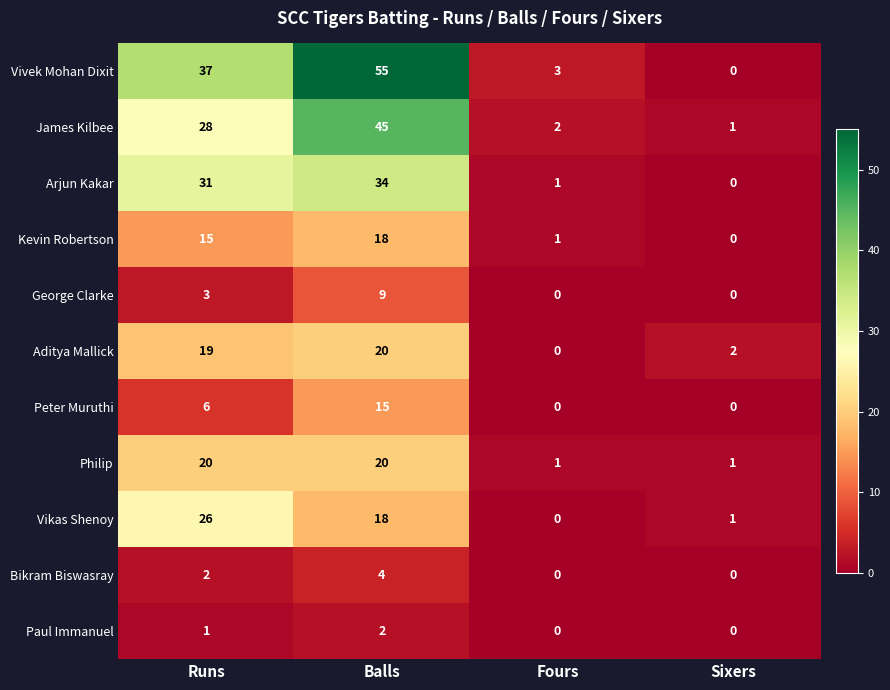

Is it true that Paul Immanuel equals 0 at Sixers?

True